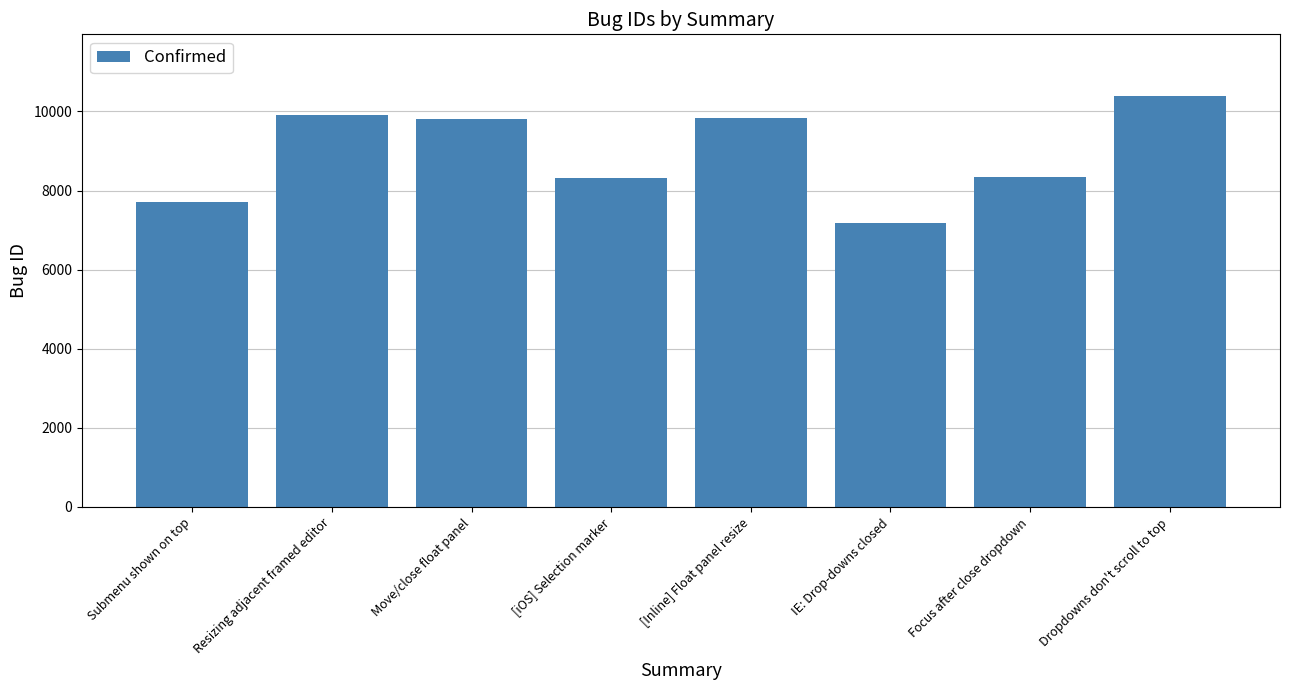

Does the chart contain stacked bars?

No